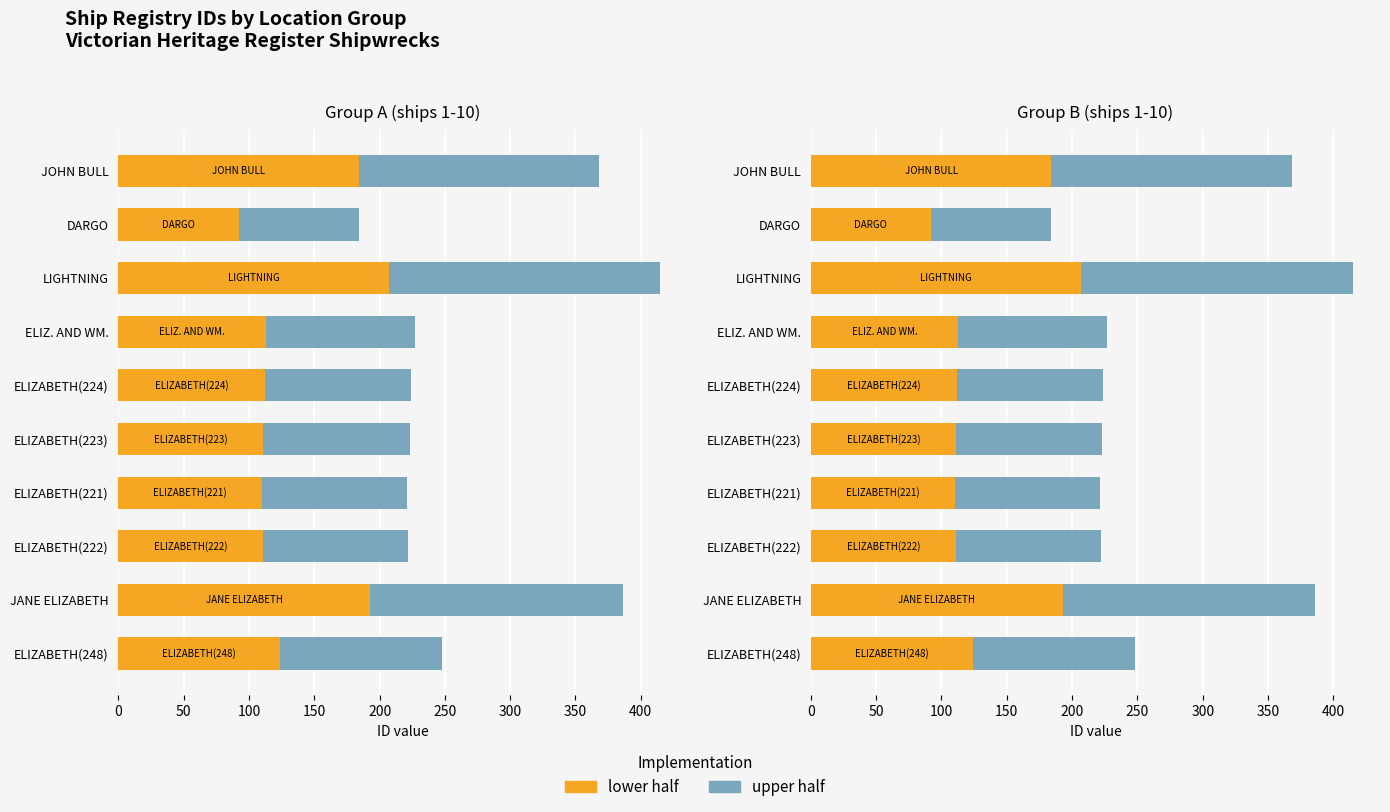

At how many categories does at least one series exceed 124?

3